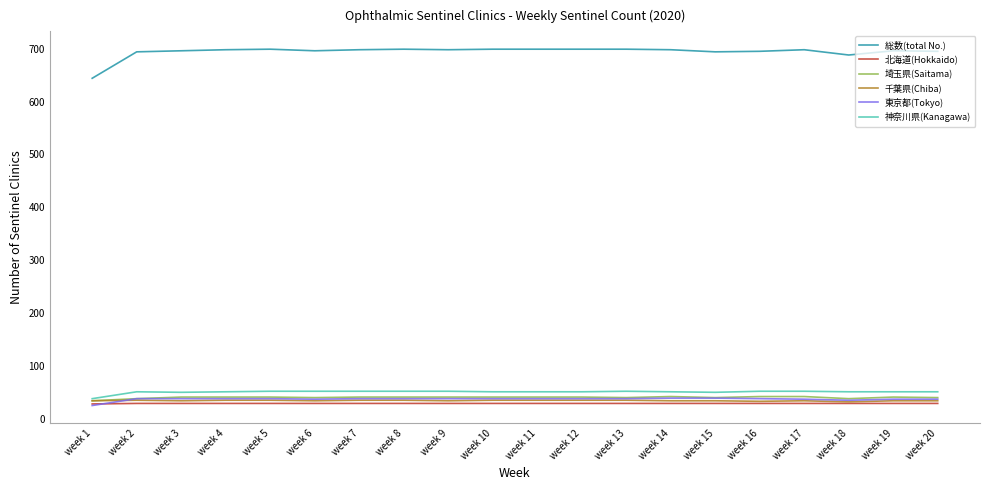

What value does the 千葉県(Chiba) series have at week 3?

34